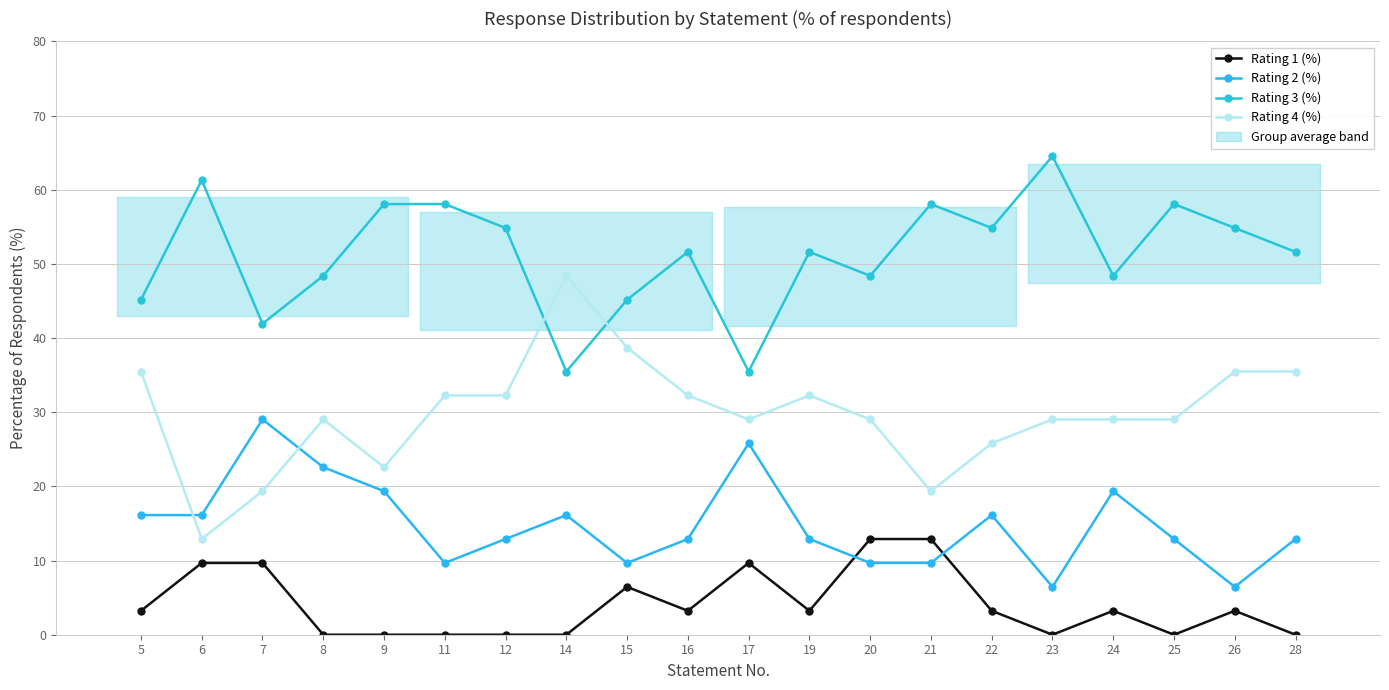

How many values in the Rating 2 (%) series are below 12?

6